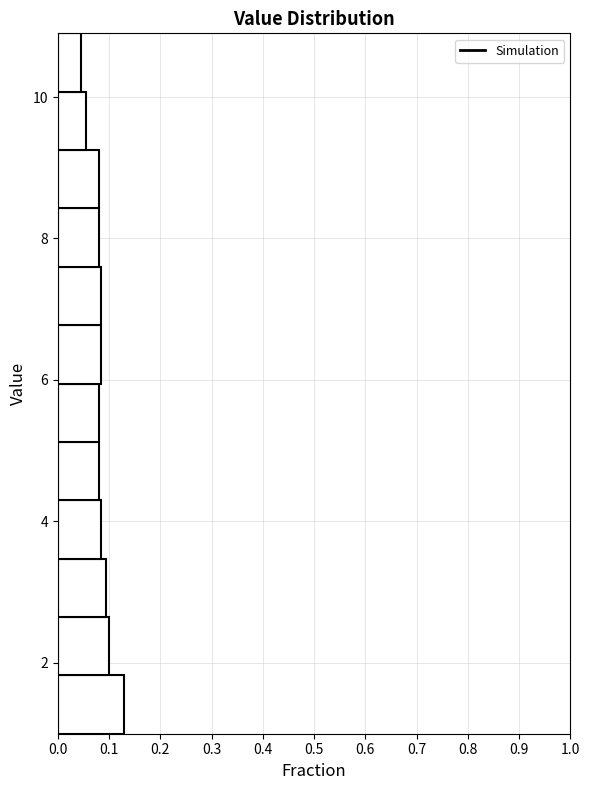

Over which range of the y-axis is the bar longest?

1.0 to 1.8